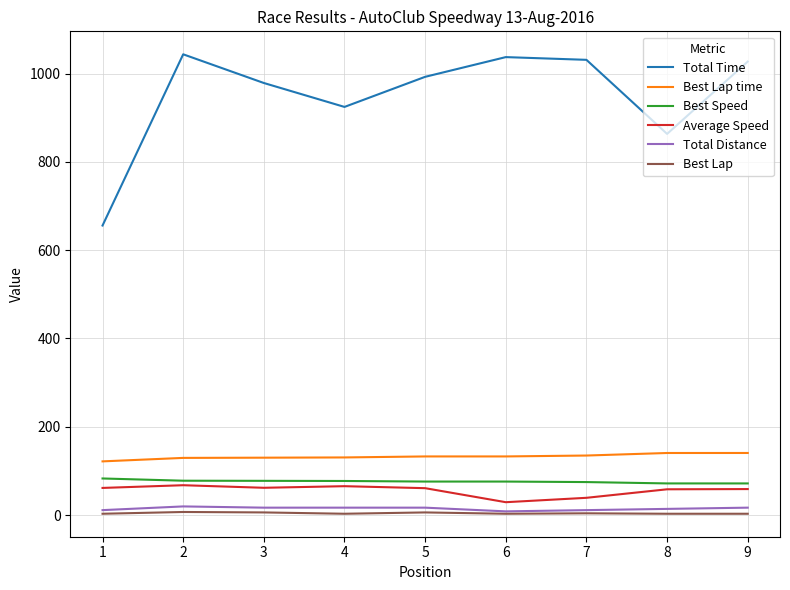

True or false: Best Speed has a value of 82.9 at 1.

True